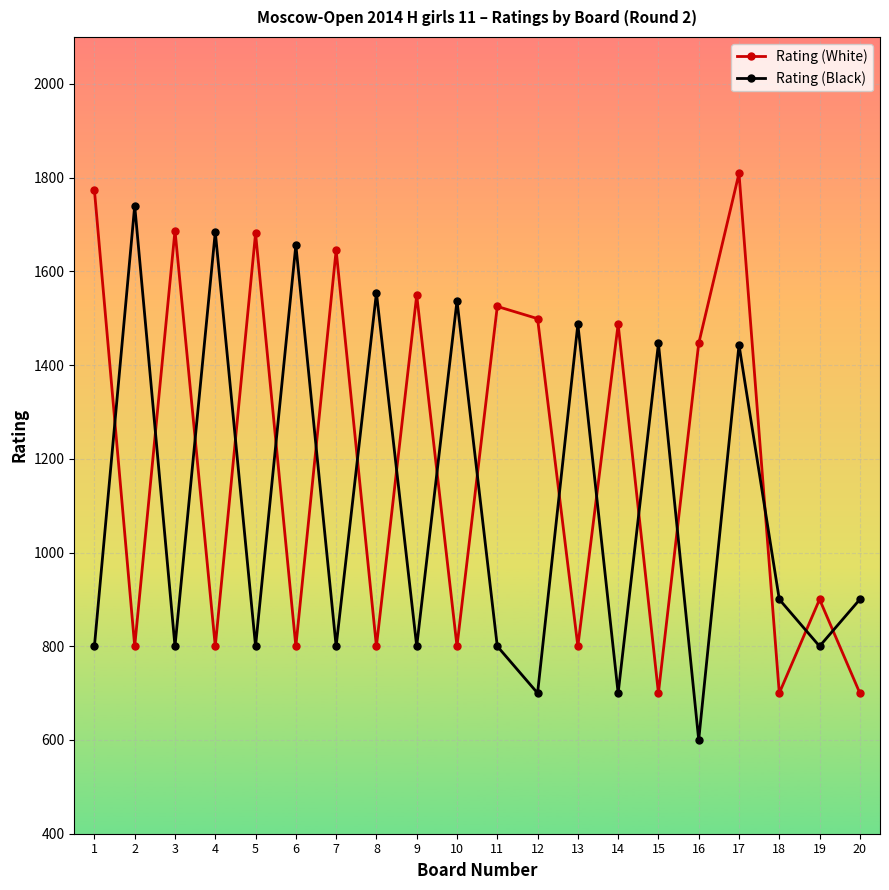

How many interior local peaks does the Rating (White) series have?

8